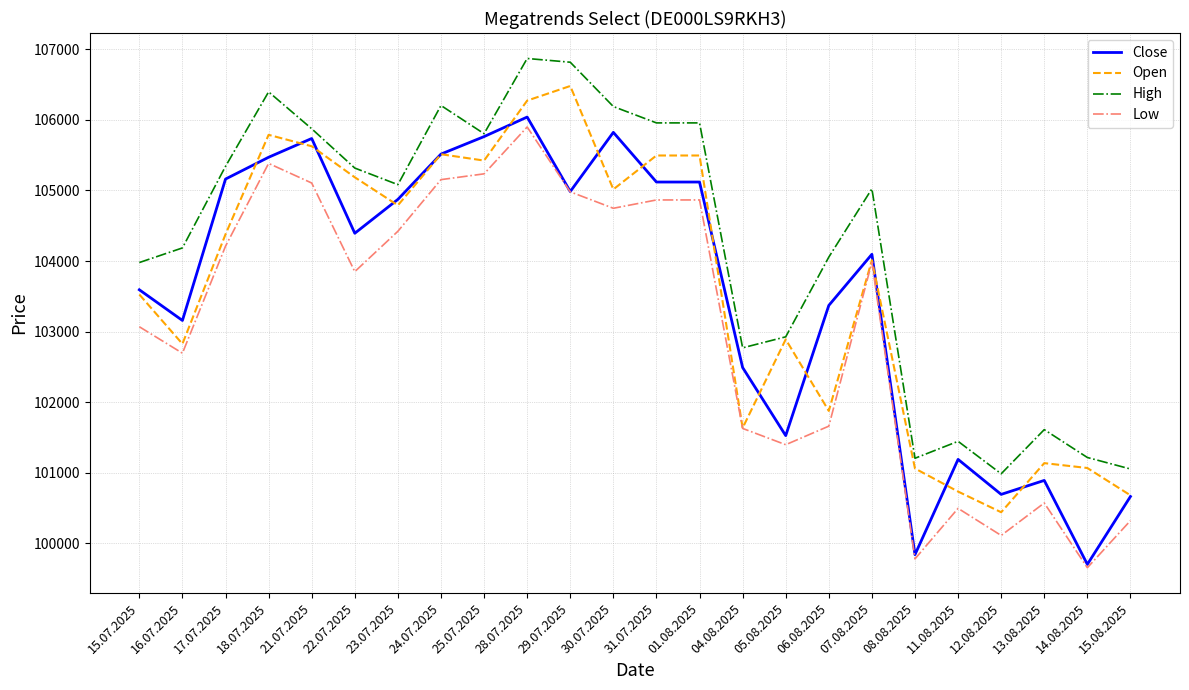

What is the difference between the maximum and minimum values in the Close series?

6340